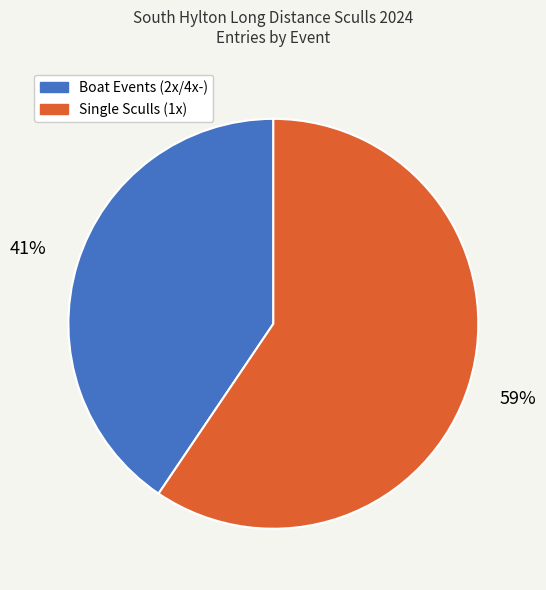

Is there a majority slice in this chart?

Yes